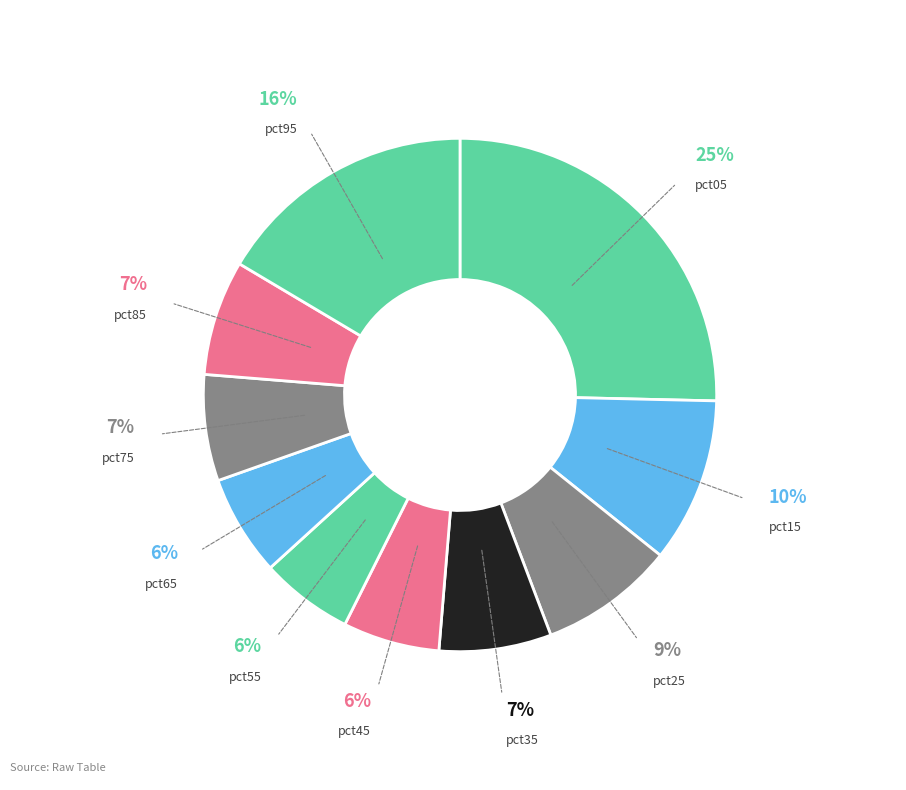

How many slices are in this pie chart?

10